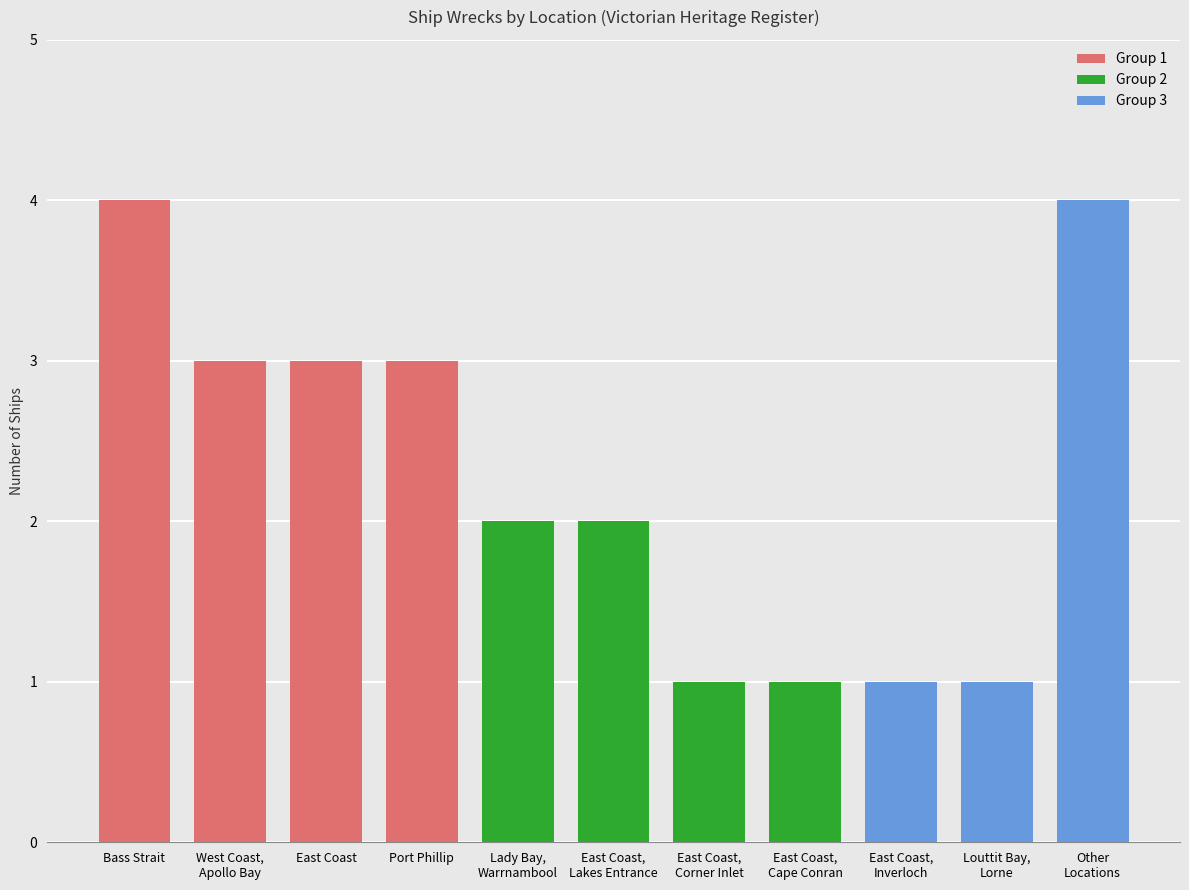

Count the values in the range 1 to 3.

9